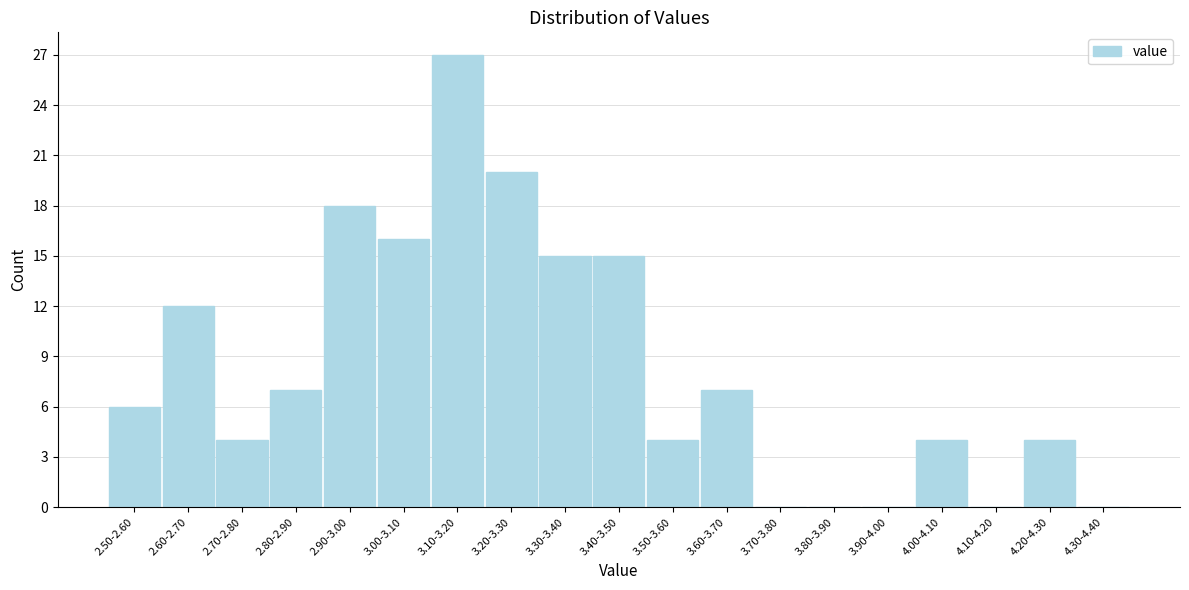

Reading right to left, extract all data points from this chart.

4.30-4.40=0	4.20-4.30=4	4.10-4.20=0	4.00-4.10=4	3.90-4.00=0	3.80-3.90=0	3.70-3.80=0	3.60-3.70=7	3.50-3.60=4	3.40-3.50=15	3.30-3.40=15	3.20-3.30=20	3.10-3.20=27	3.00-3.10=16	2.90-3.00=18	2.80-2.90=7	2.70-2.80=4	2.60-2.70=12	2.50-2.60=6